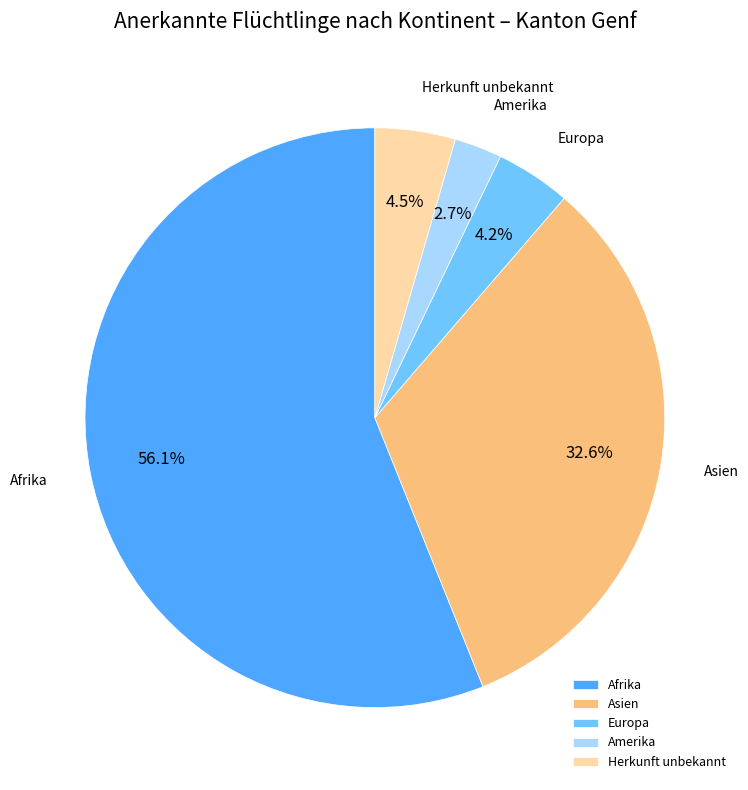

Approximately how many times larger is the value at Herkunft unbekannt compared to Amerika?

1.7